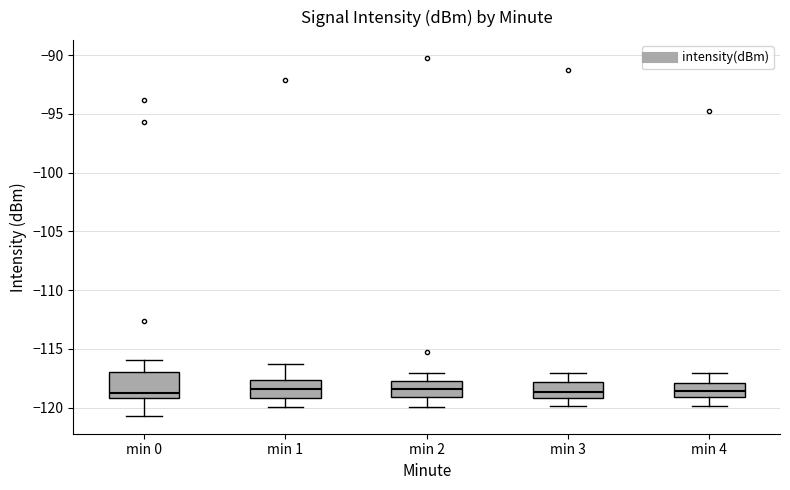

Reading left to right, transcribe this box plot: for each box, give where its median line is, the range the box spans, and where its two whiskers end, as read against the y-axis. The values are not printed on the chart, so give them approximately, as read against the axis.

min 0: median -118.5, box -119.0 to -117.0, whiskers -120.5 to -116.0
min 1: median -118.5, box -119.0 to -117.5, whiskers -120.0 to -116.0
min 2: median -118.5, box -119.0 to -117.5, whiskers -120.0 to -117.0
min 3: median -118.5, box -119.0 to -118.0, whiskers -120.0 to -117.0
min 4: median -118.5, box -119.0 to -118.0, whiskers -120.0 to -117.0